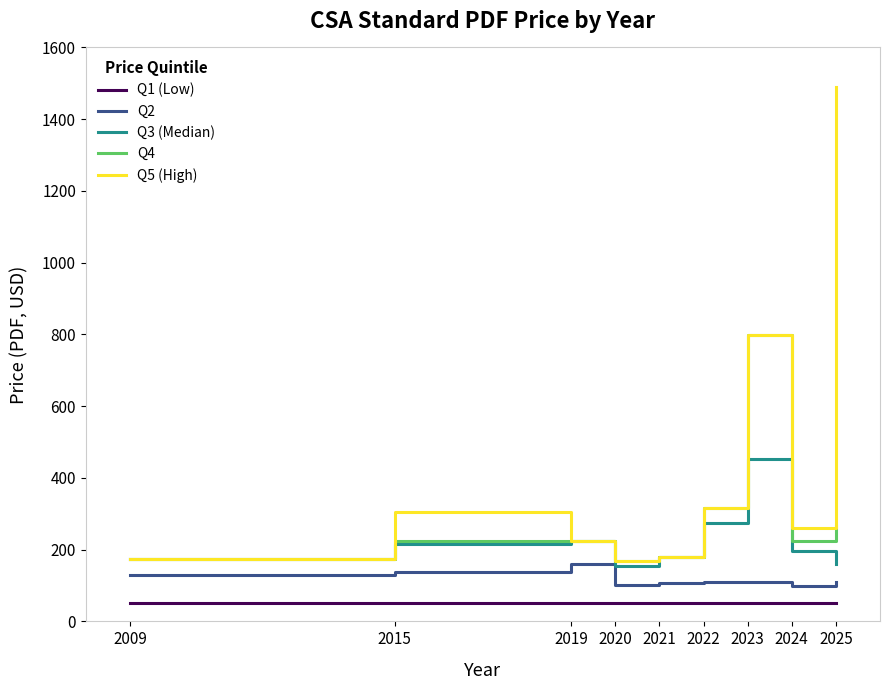

List the series in order of their peak value, lowest first.

Q1 (Low), Q2, Q3 (Median), Q4, Q5 (High)